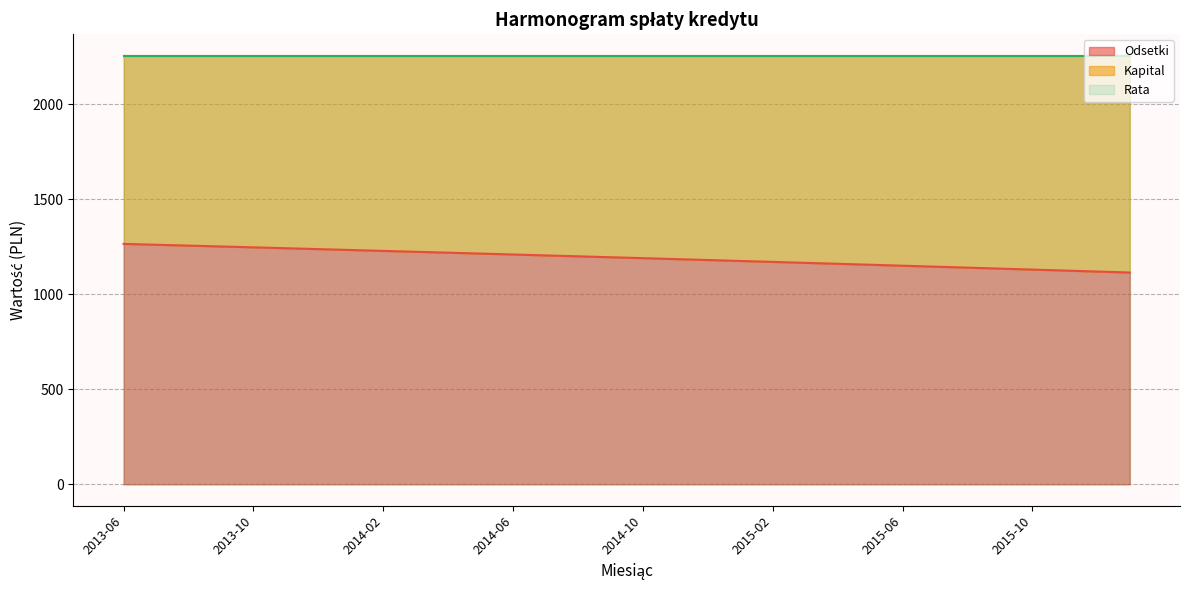

What is the smallest value displayed?

990.1